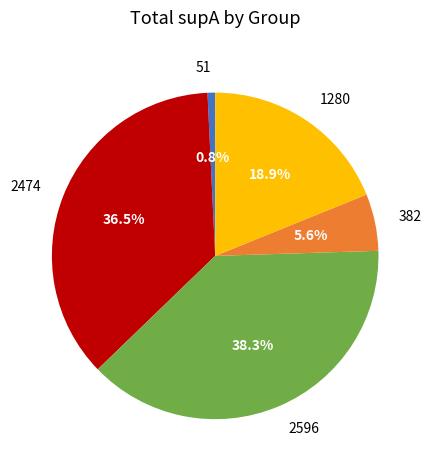

What is the largest slice in the pie chart?

2596